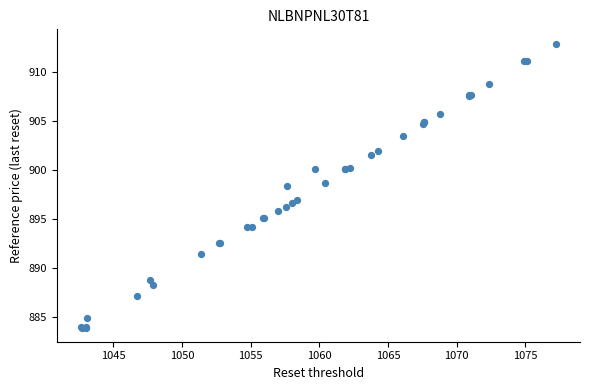

What Y value in the scatter plot is closest to 898?

898.3